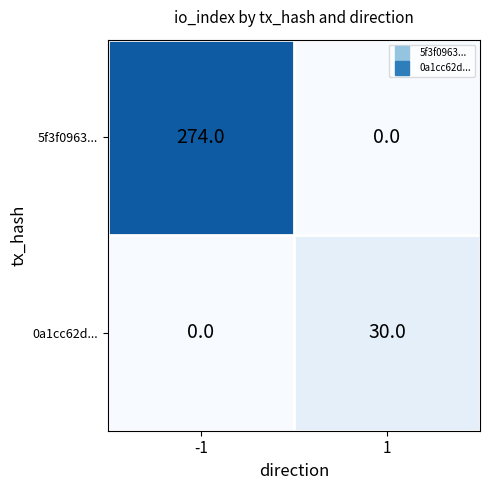

Rank the series by their average value, from lowest to highest.

0a1cc62d..., 5f3f0963...